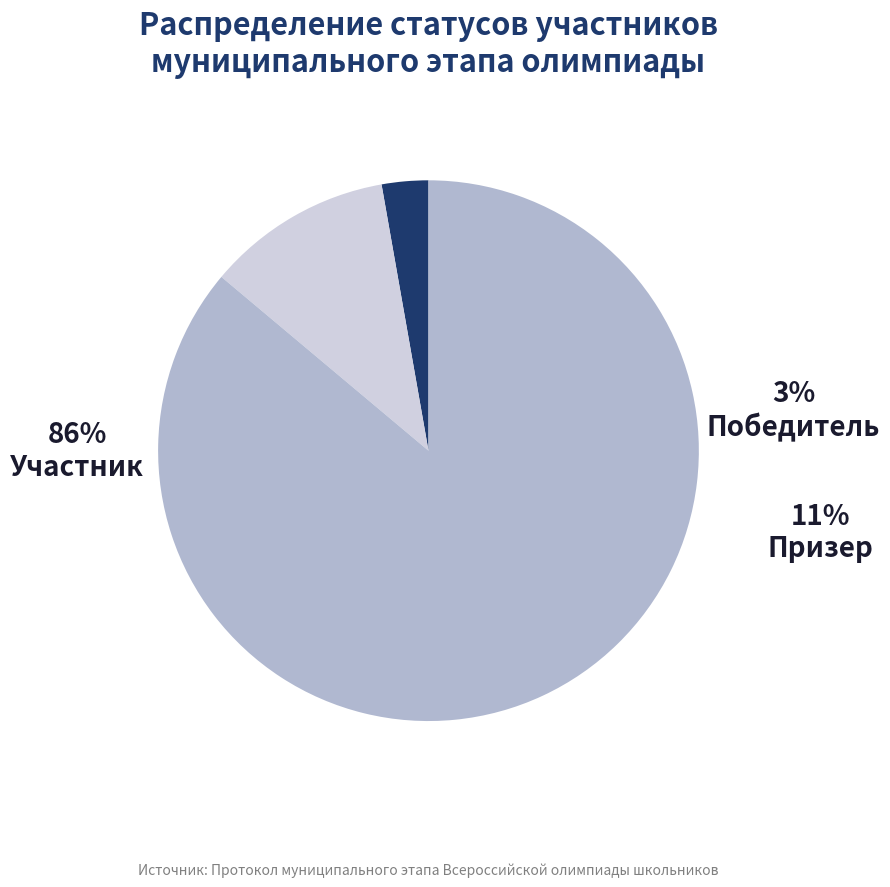

Which has a higher value, Призер or Участник?

Участник